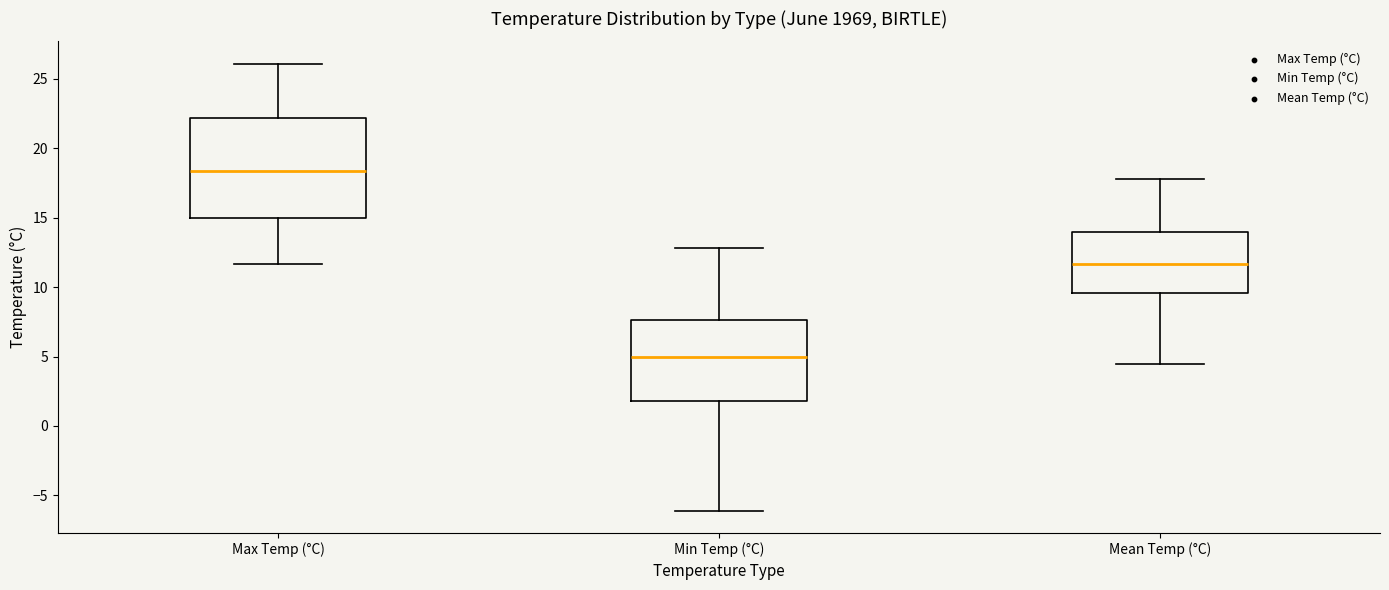

Reading left to right, read every box against the y-axis: the position of its median line, the range the box covers, and the ends of its whiskers. The values are not printed on the chart, so give them approximately, as read against the axis.

Max Temp (°C): median 18.5, box 15.0 to 22.0, whiskers 11.5 to 26.0
Min Temp (°C): median 5.0, box 2.0 to 7.5, whiskers -6.0 to 13.0
Mean Temp (°C): median 11.5, box 9.5 to 14.0, whiskers 4.5 to 18.0